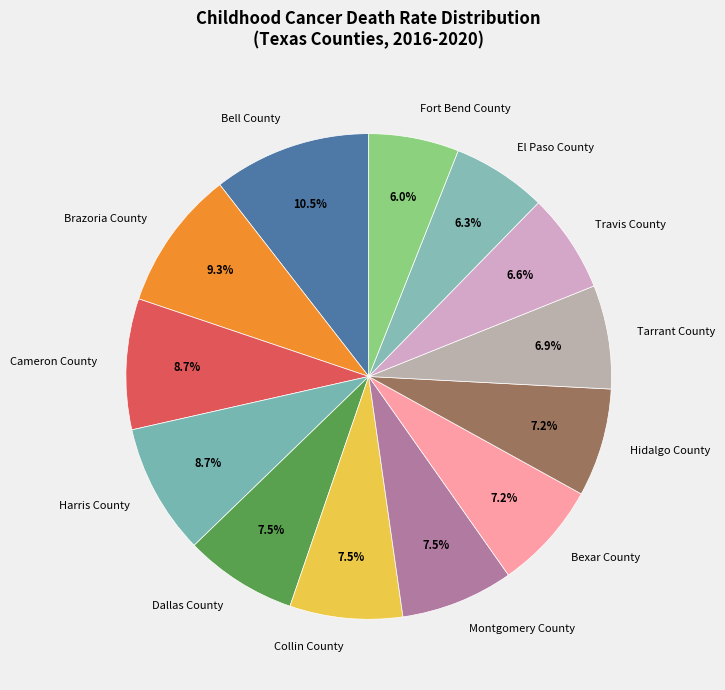

How many segments does this pie chart have?

13